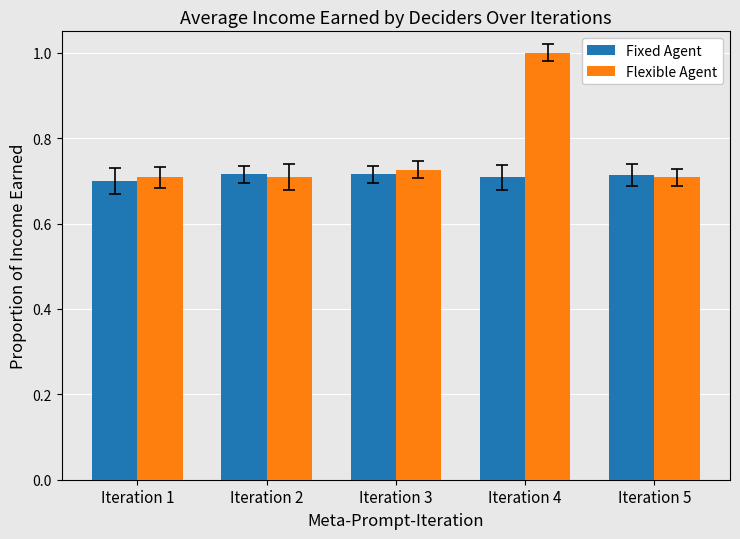

At how many categories does at least one series exceed 0?

5